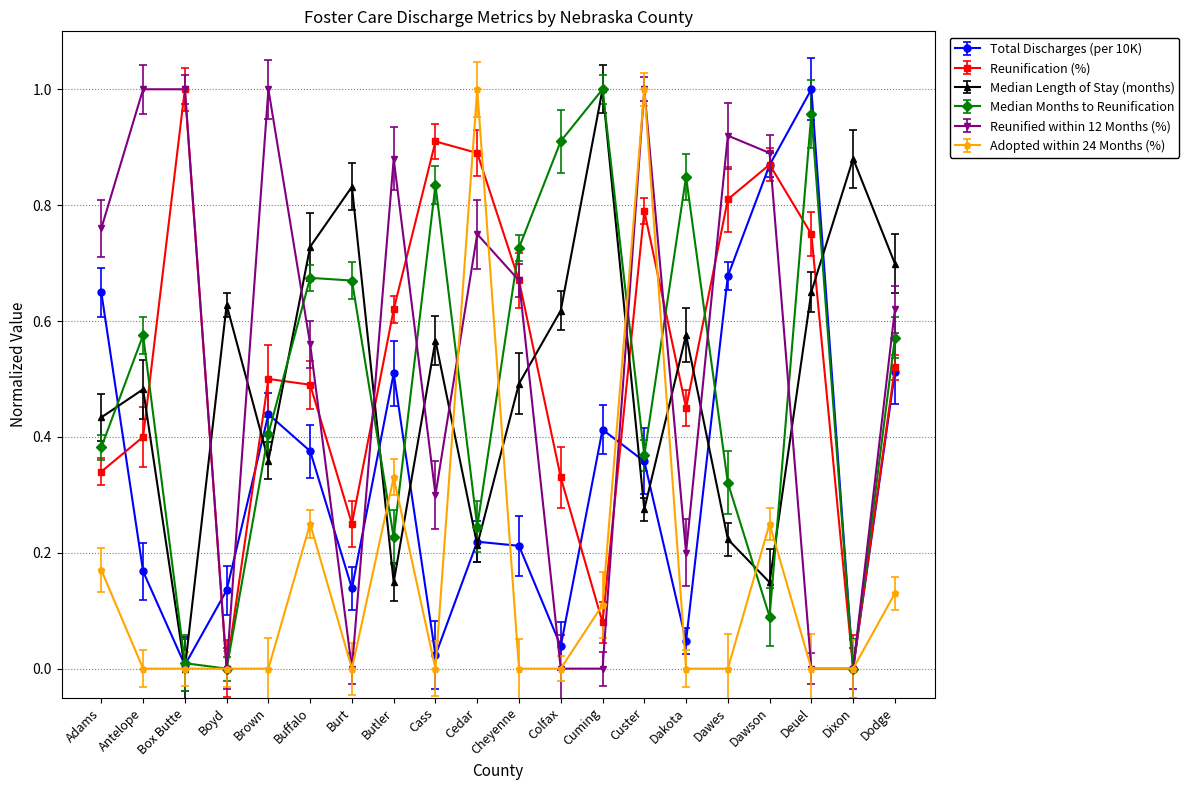

At which category is the sum across all series the highest?

Custer